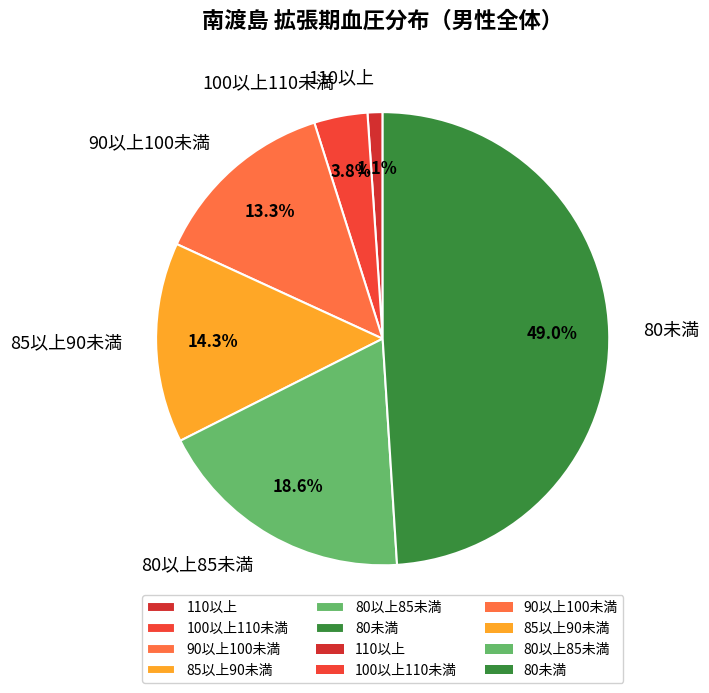

Which category has the smallest portion of the pie?

110以上